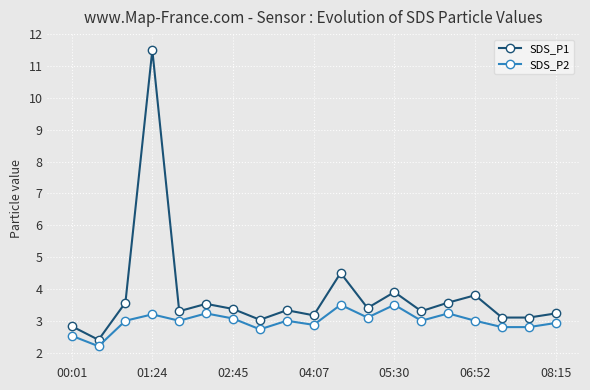

What is the value of the SDS_P1 point at the 18th from the left?

3.1